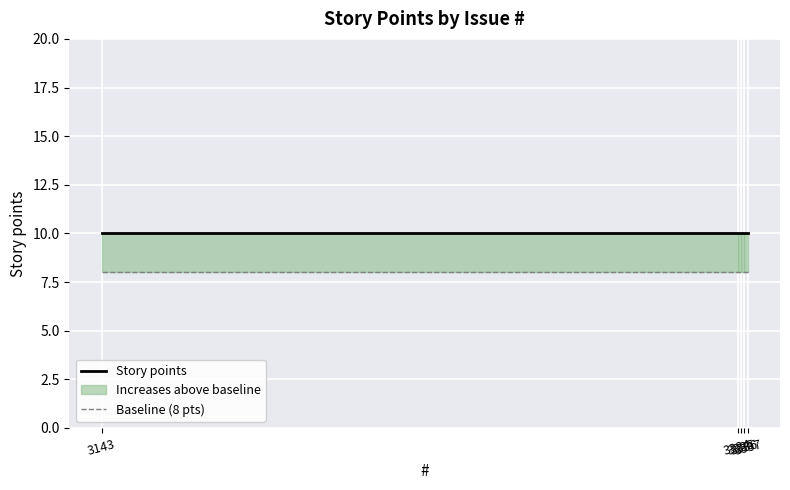

How many lines are shown in the chart?

2